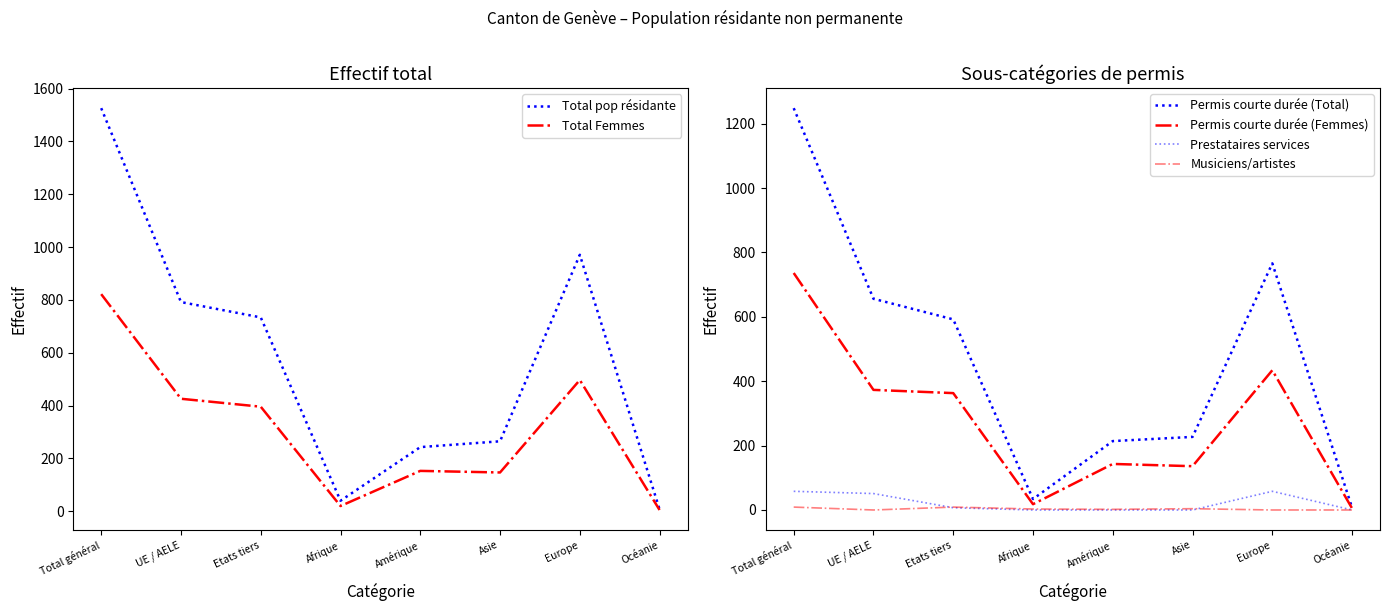

Is it true that Permis courte durée (Total) equals 766 at Europe?

True